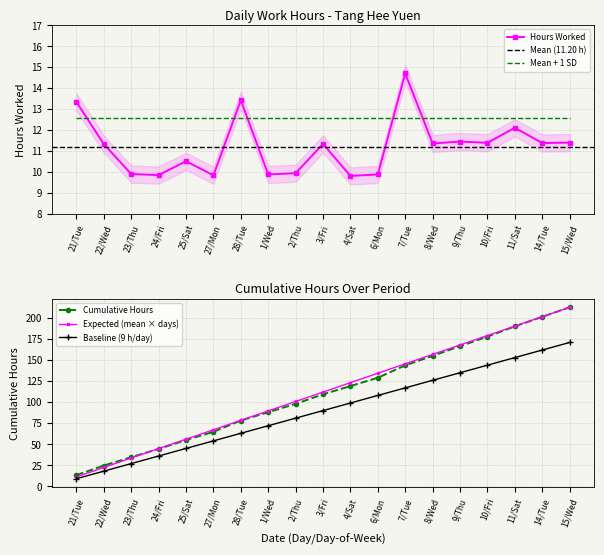

What is the label of the 2nd point from the right?

14/Tue